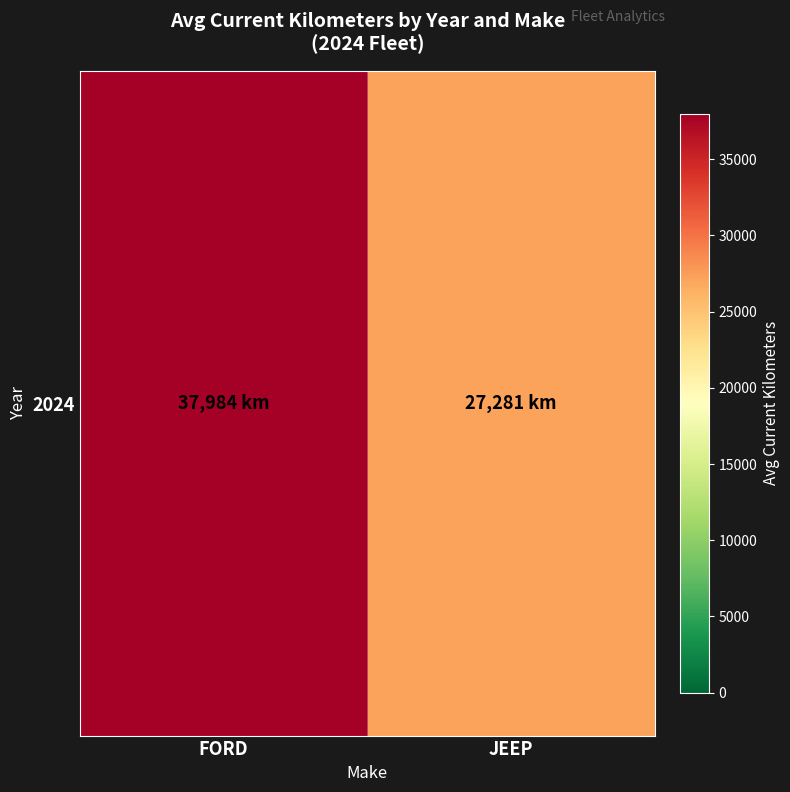

What is the approximate value at FORD?

37983.9